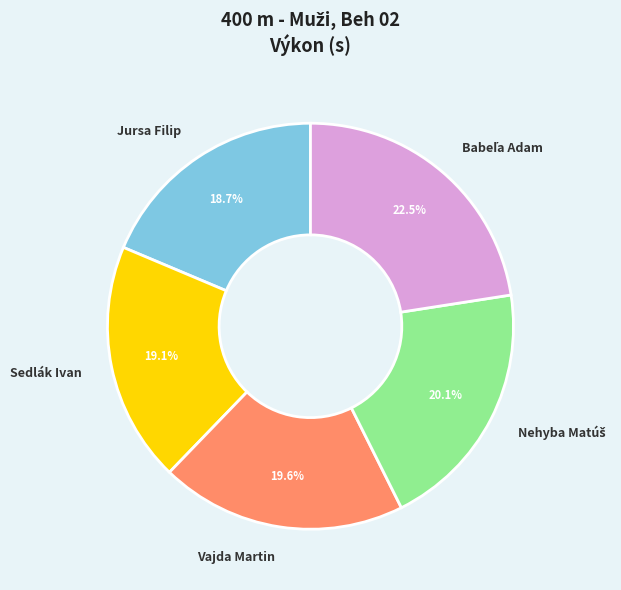

What is the ratio of the value at Sedlák Ivan to the value at Jursa Filip?

1.0